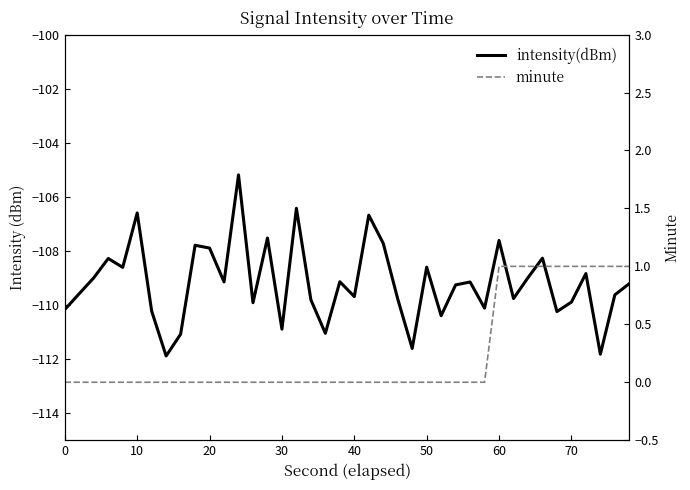

The intensity(dBm) series shows -35.8 at 39. True or false?

False